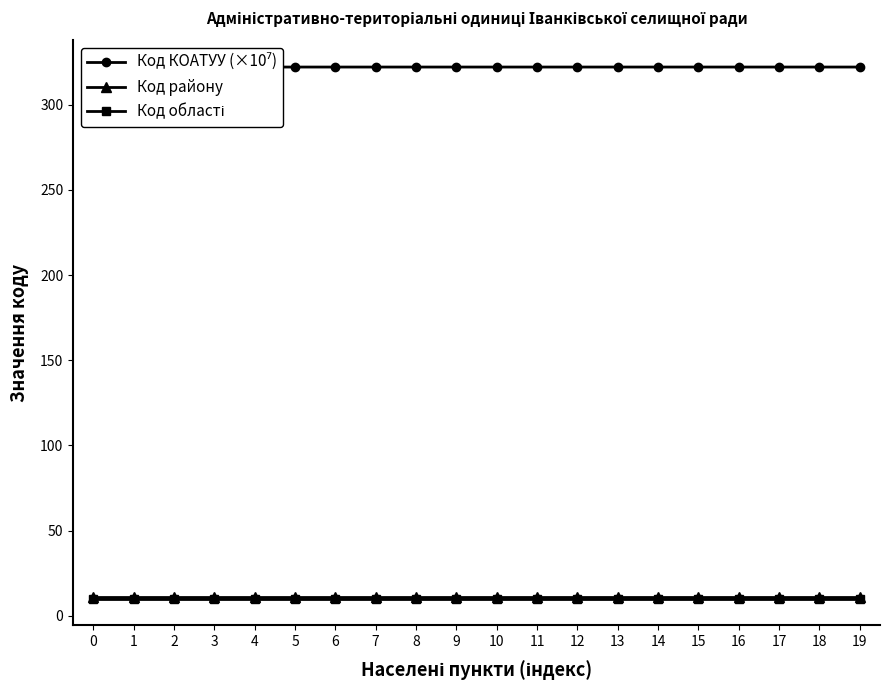

List the series in order of their peak value, lowest first.

Код області, Код району, Код КОАТУУ (×10⁷)